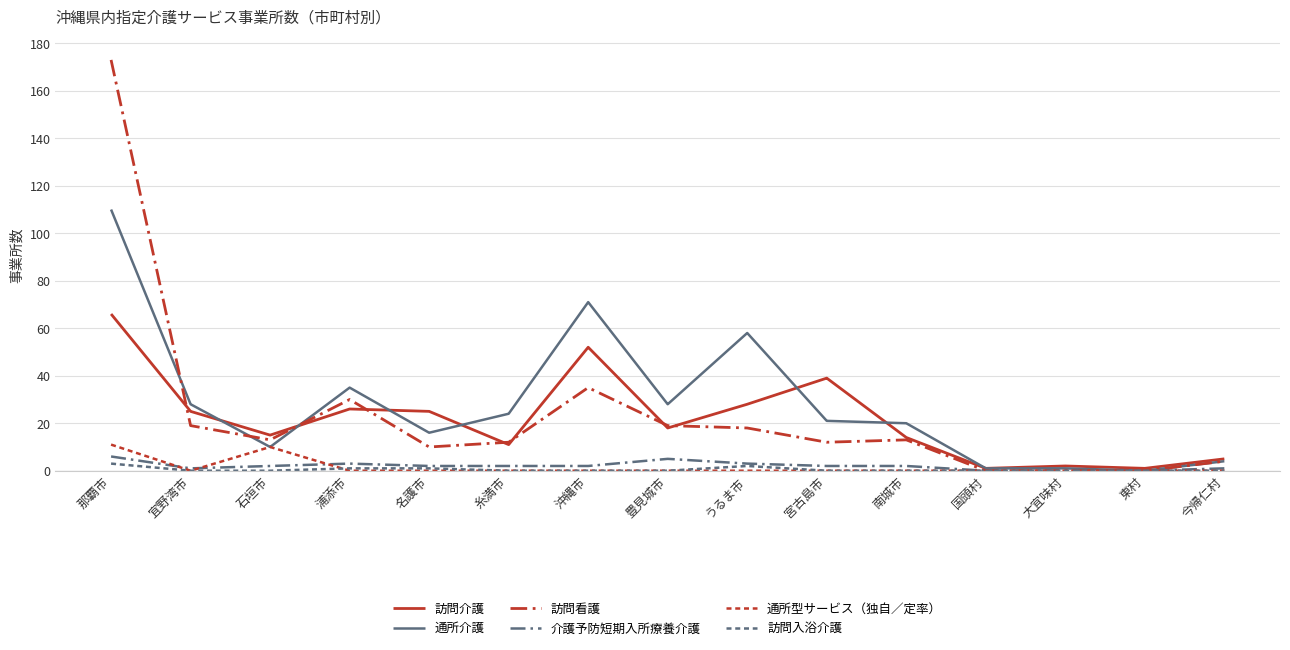

Which series has the largest total across all categories?

通所介護